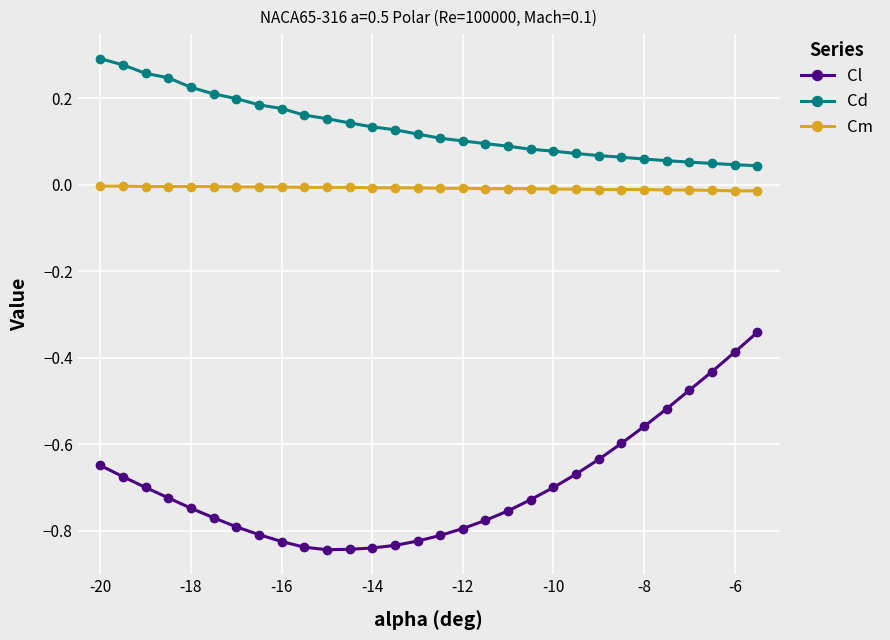

What is the sum of all Cl values?

-20.9